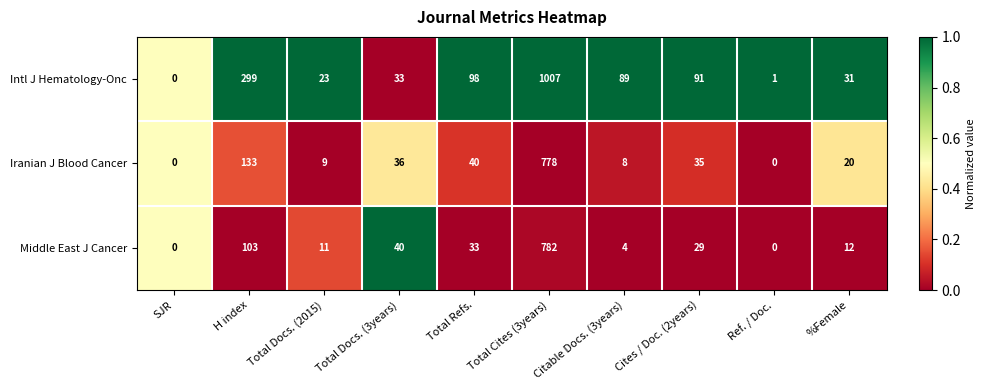

Which series has the widest spread of values?

Intl J Hematology-Onc